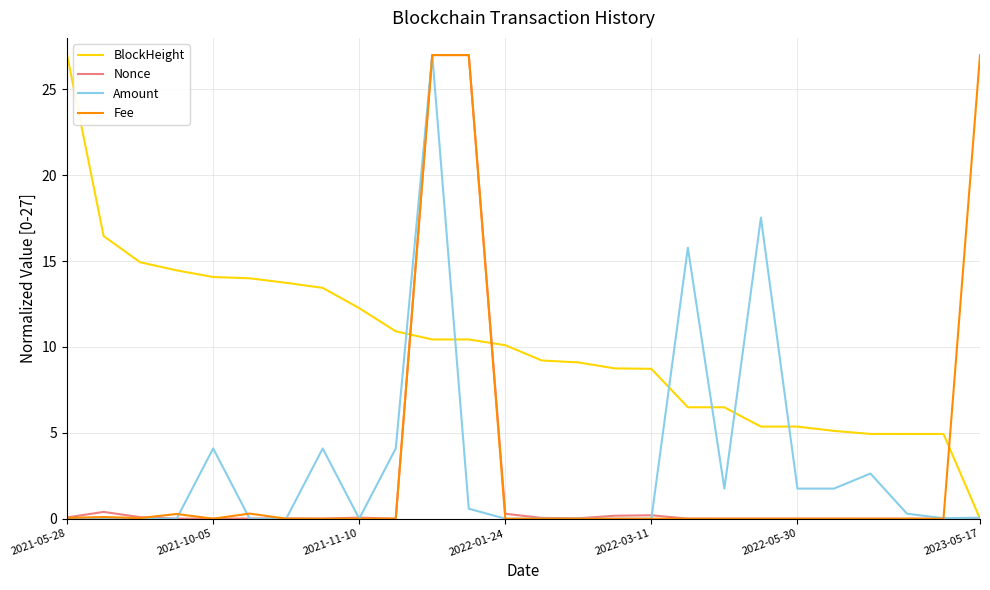

True or false: Fee and BlockHeight intersect in this chart.

True